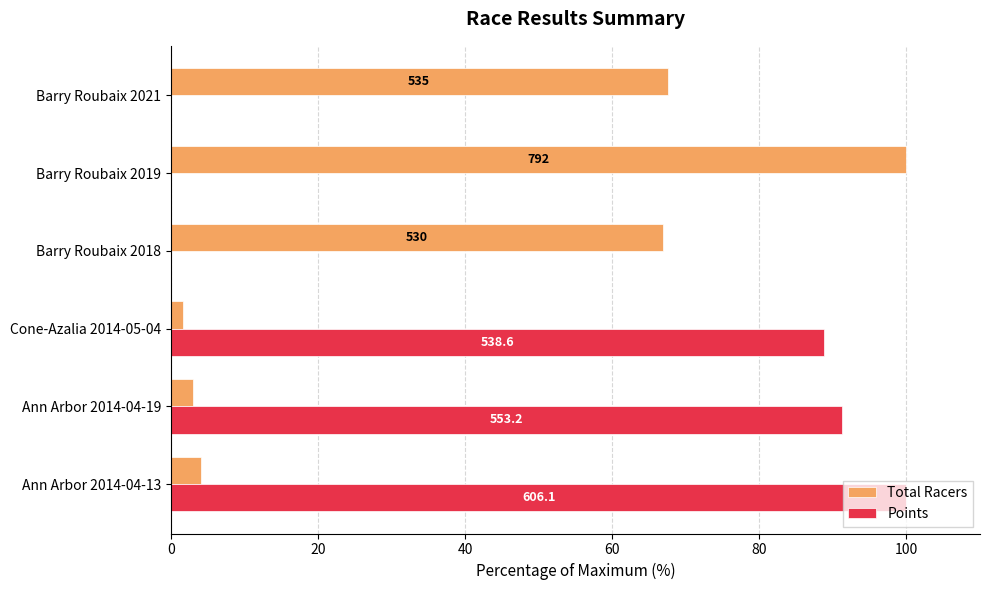

What are all the series names shown in the legend?

Total Racers, Points